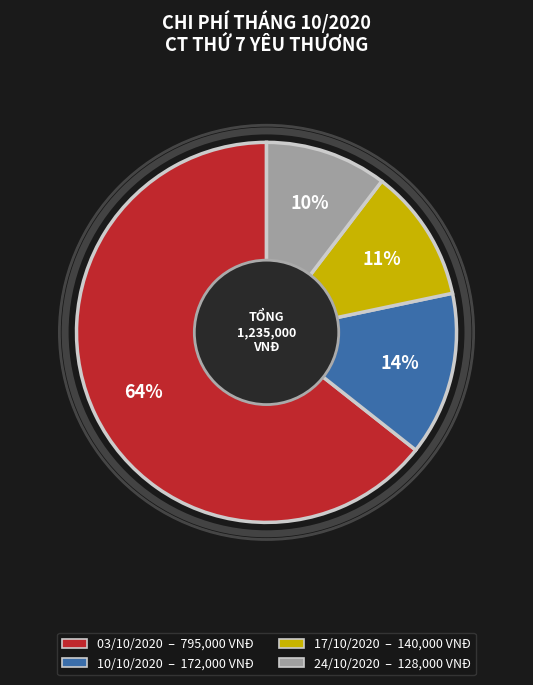

Combined, do 24/10/2020 and 03/10/2020 account for over 50%?

Yes